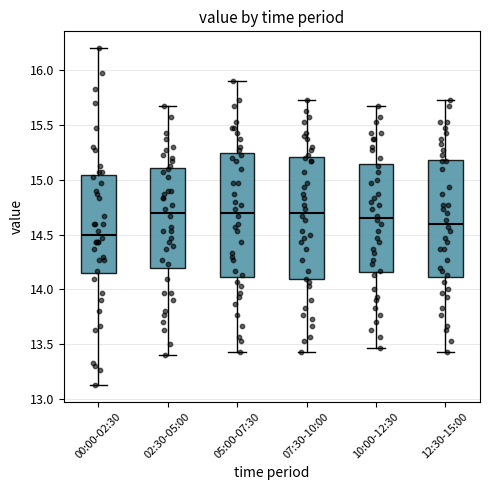

Where is the upper edge of the box for 00:00-02:30 on the y-axis? The values are not printed on the chart, so give them approximately, as read against the axis.

15.05